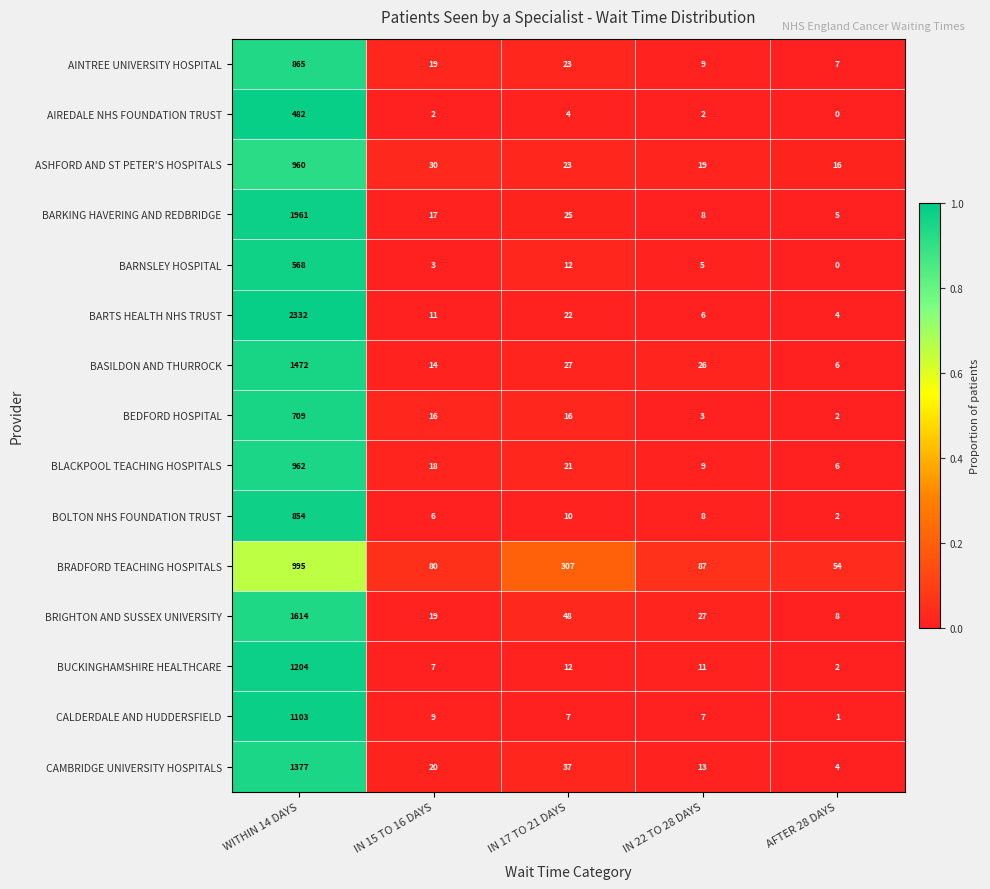

Which series changed the most between IN 17 TO 21 DAYS and AFTER 28 DAYS?

BRADFORD TEACHING HOSPITALS